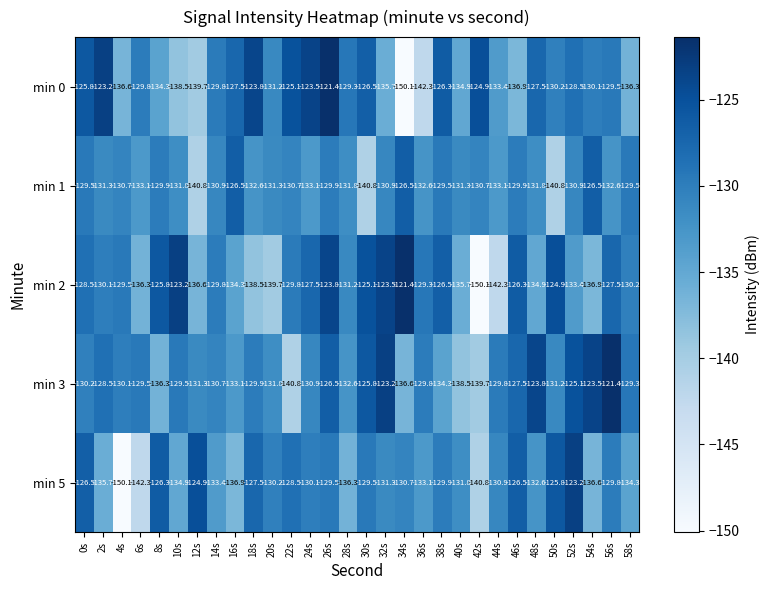

What is the sum of the min 0 values at 2s and 26s?

-244.6